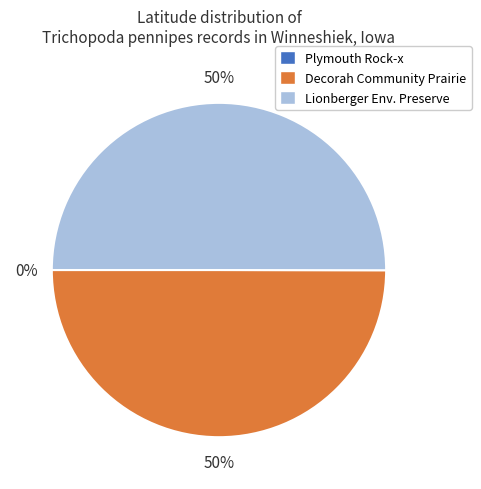

To the nearest percent, what is the average slice percentage?

33%